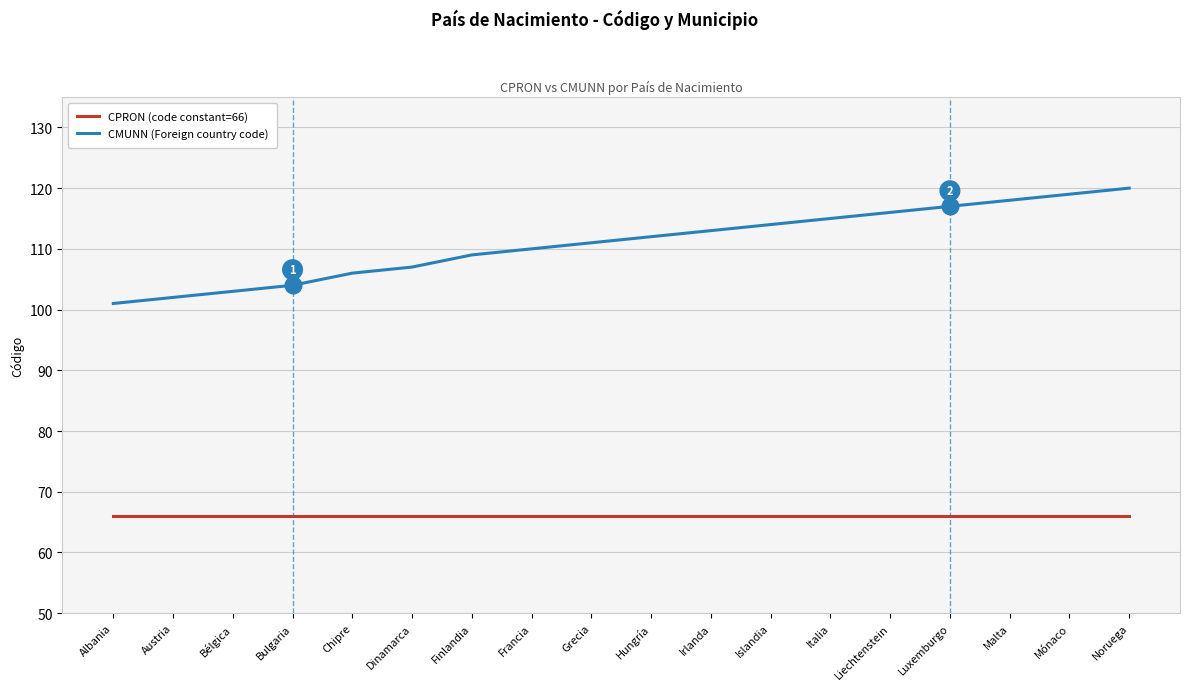

List the series in order of their overall mean, lowest first.

CPRON (code constant=66), CMUNN (Foreign country code)